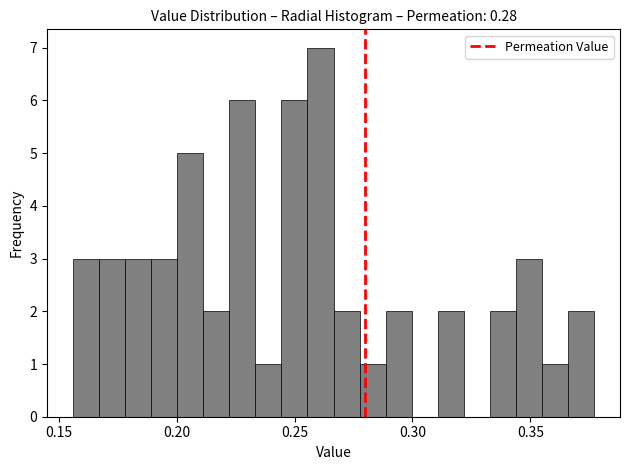

Read against the x-axis, roughly where is the centre of the tallest bar?

0.260